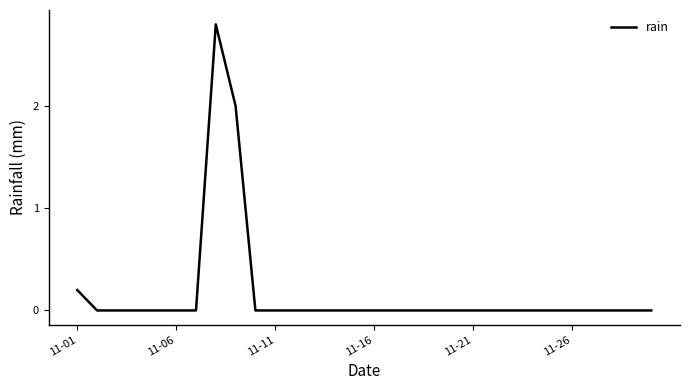

What is the difference between the second highest and minimum values?

2.0